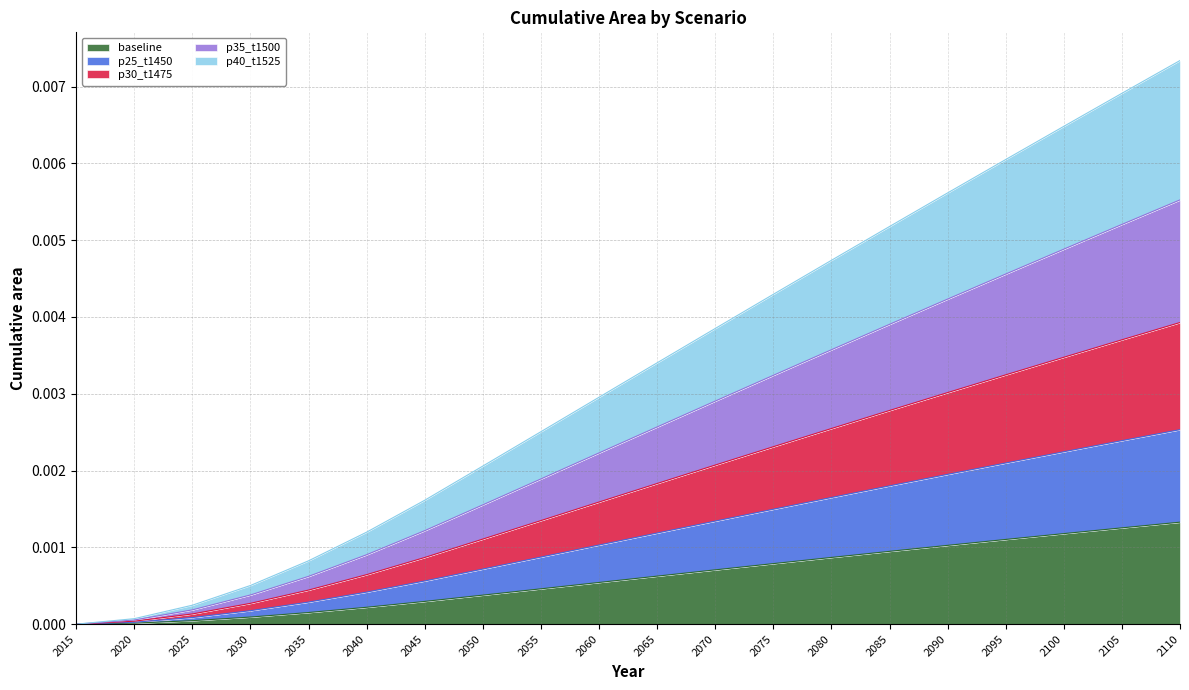

Is the value of p30_t1475 at 2110 greater than the value of baseline at 2085?

Yes